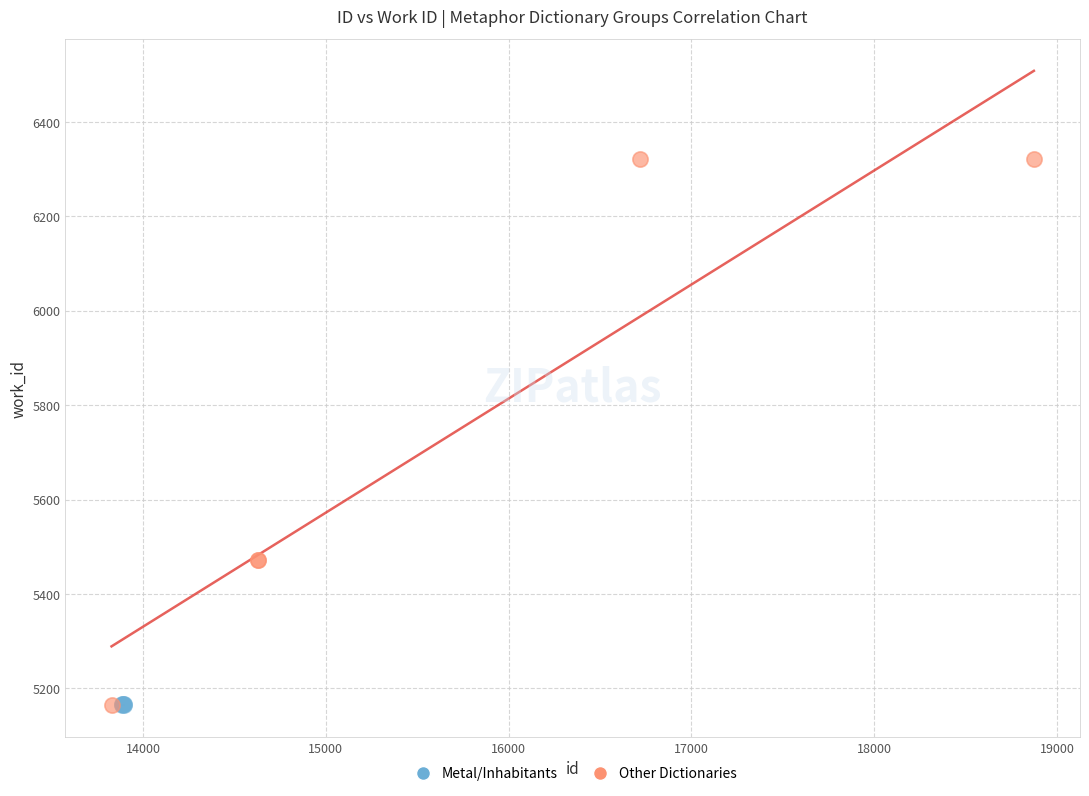

Which series has the widest spread of Y values?

Other Dictionaries